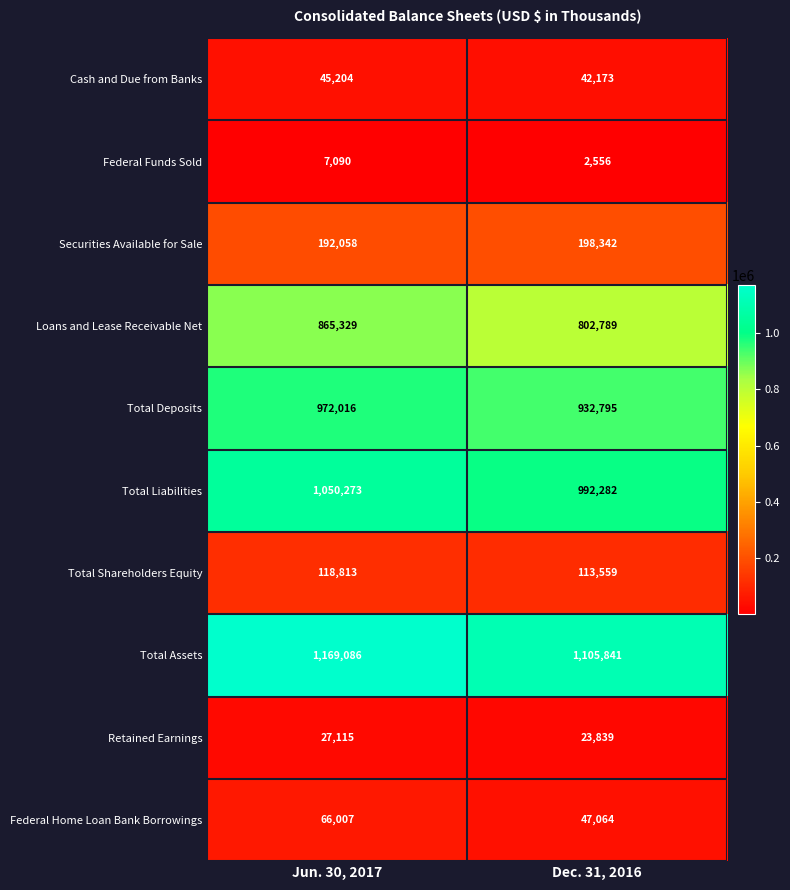

Reading right to left, list all the values displayed in this chart.

Cash and Due from Banks: Dec. 31, 2016=42173	Jun. 30, 2017=45204
Federal Funds Sold: Dec. 31, 2016=2556	Jun. 30, 2017=7090
Securities Available for Sale: Dec. 31, 2016=198342	Jun. 30, 2017=192058
Loans and Lease Receivable Net: Dec. 31, 2016=802789	Jun. 30, 2017=865329
Total Deposits: Dec. 31, 2016=932795	Jun. 30, 2017=972016
Total Liabilities: Dec. 31, 2016=992282	Jun. 30, 2017=1050273
Total Shareholders Equity: Dec. 31, 2016=113559	Jun. 30, 2017=118813
Total Assets: Dec. 31, 2016=1105841	Jun. 30, 2017=1169086
Retained Earnings: Dec. 31, 2016=23839	Jun. 30, 2017=27115
Federal Home Loan Bank Borrowings: Dec. 31, 2016=47064	Jun. 30, 2017=66007